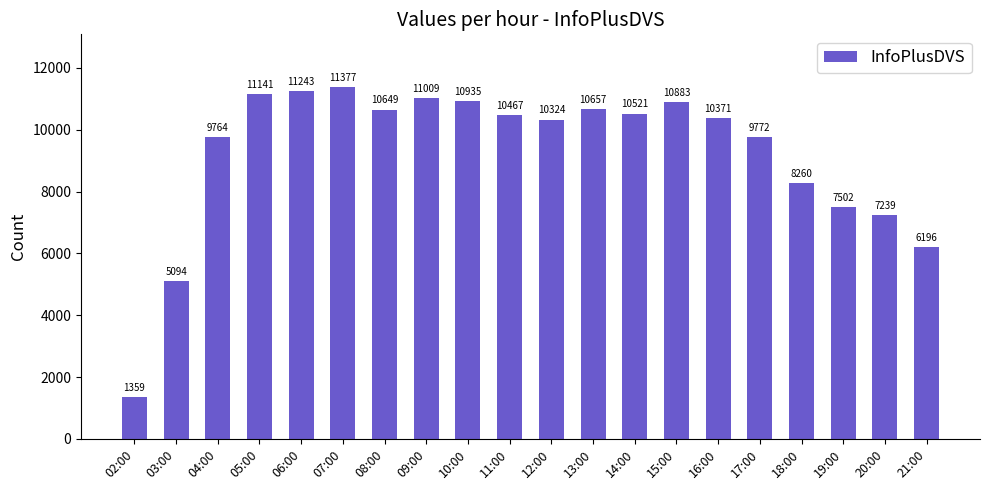

What value does the data have at 13:00?

10657